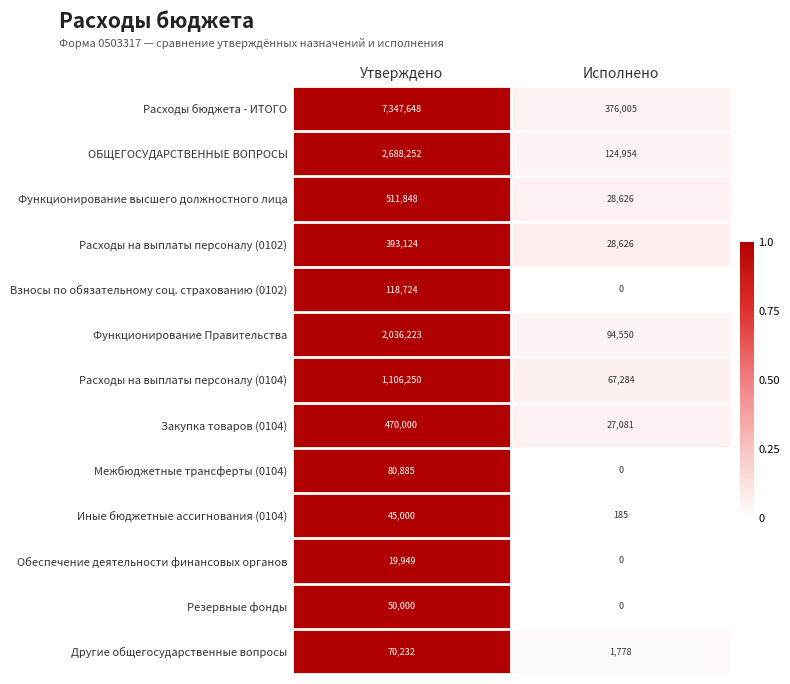

Count the number of categories in the chart.

2